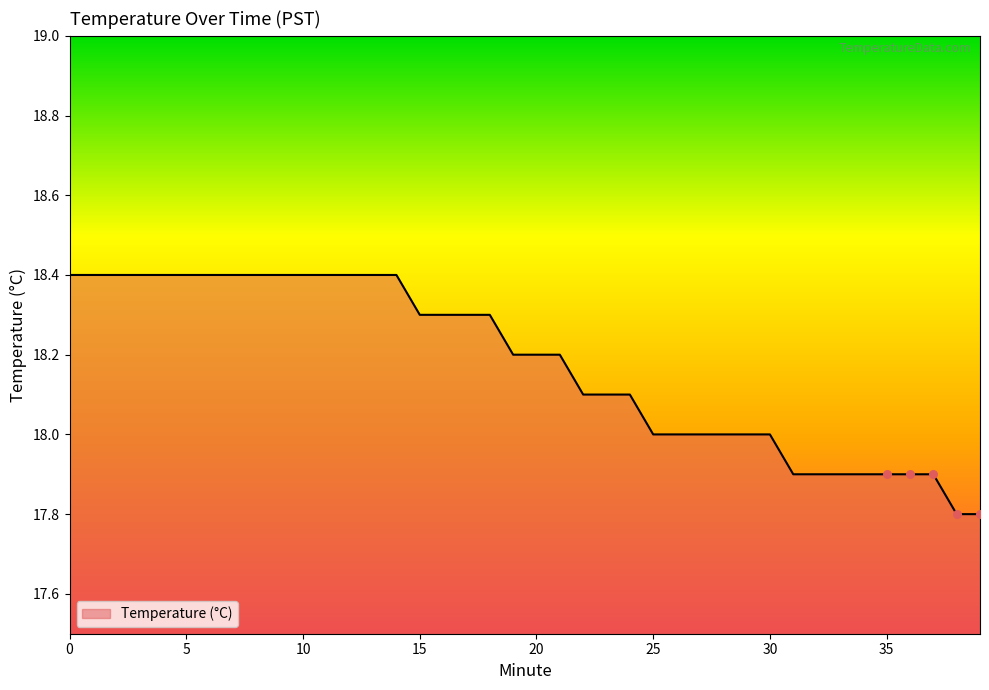

What is the greatest value displayed?

18.4